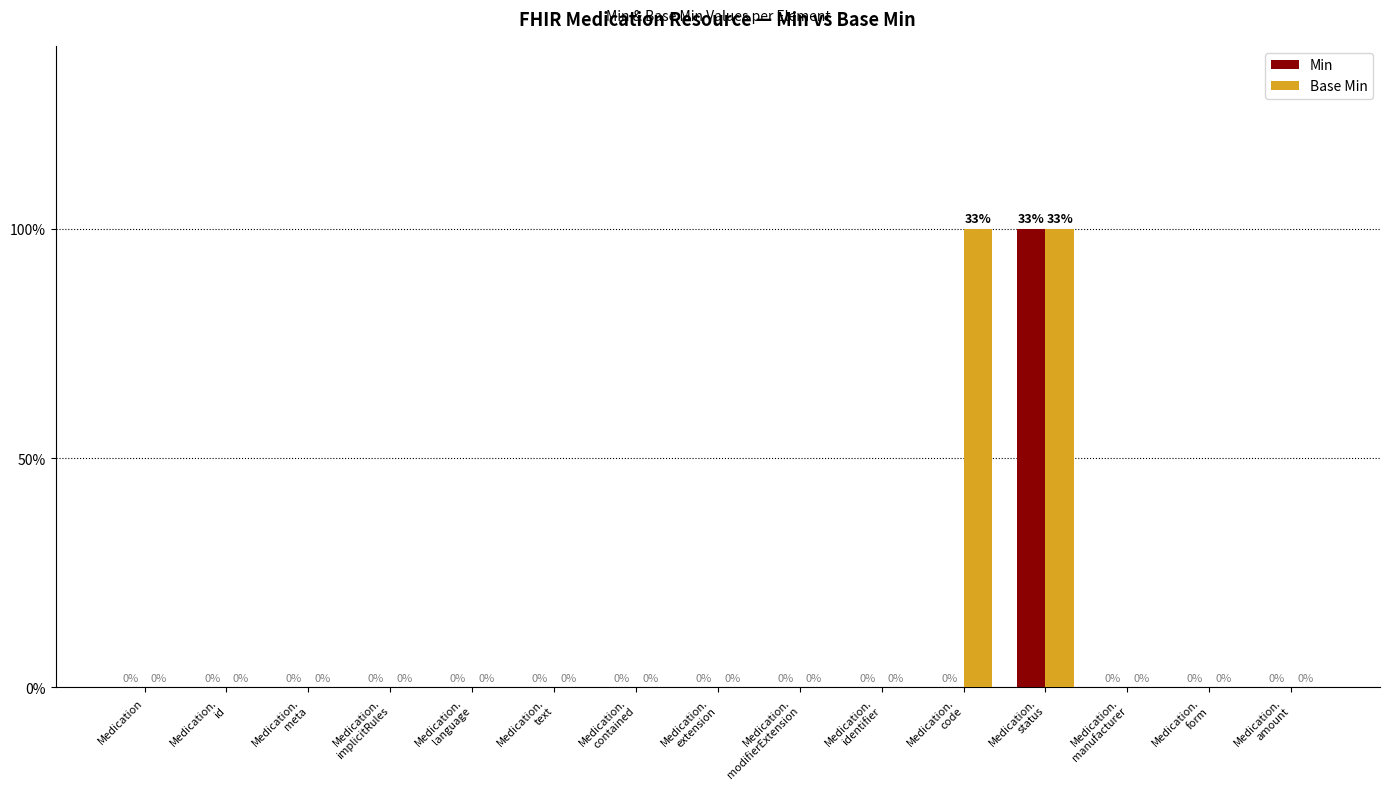

Which series has the largest total across all categories?

Base Min